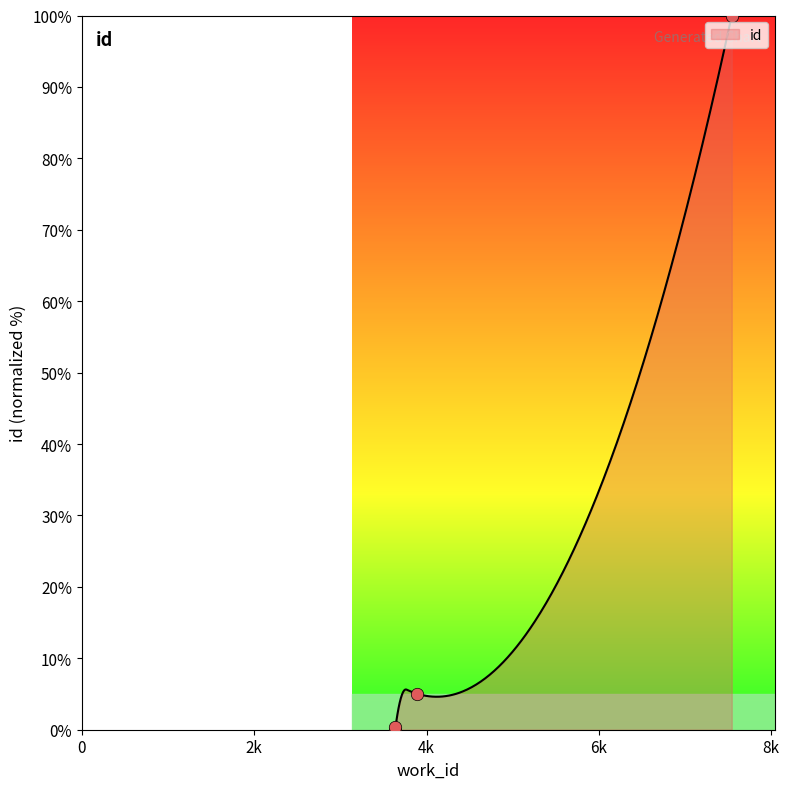

What is the change in value from 3636 to 7543?

+100.0